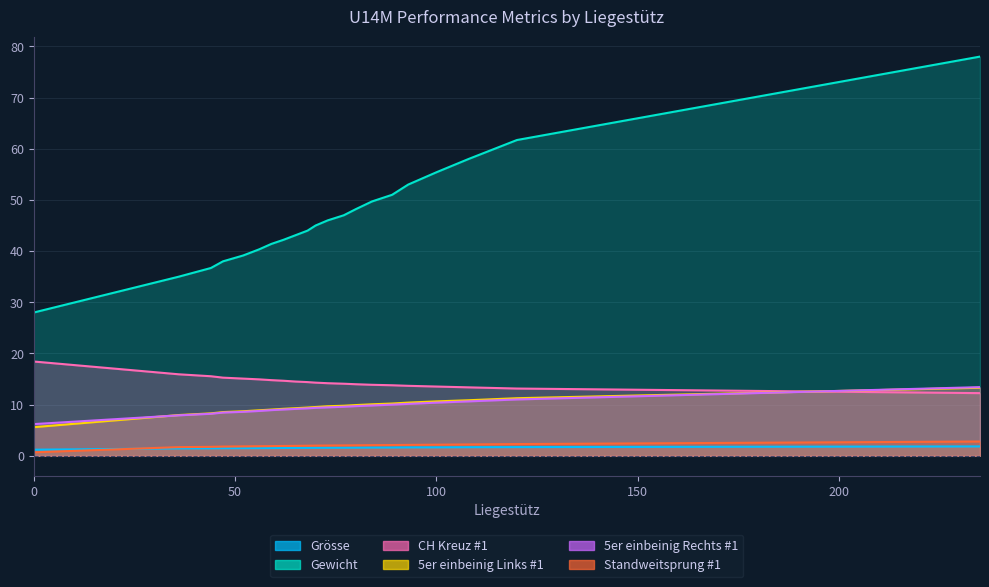

At how many categories does at least one series exceed 21?

21